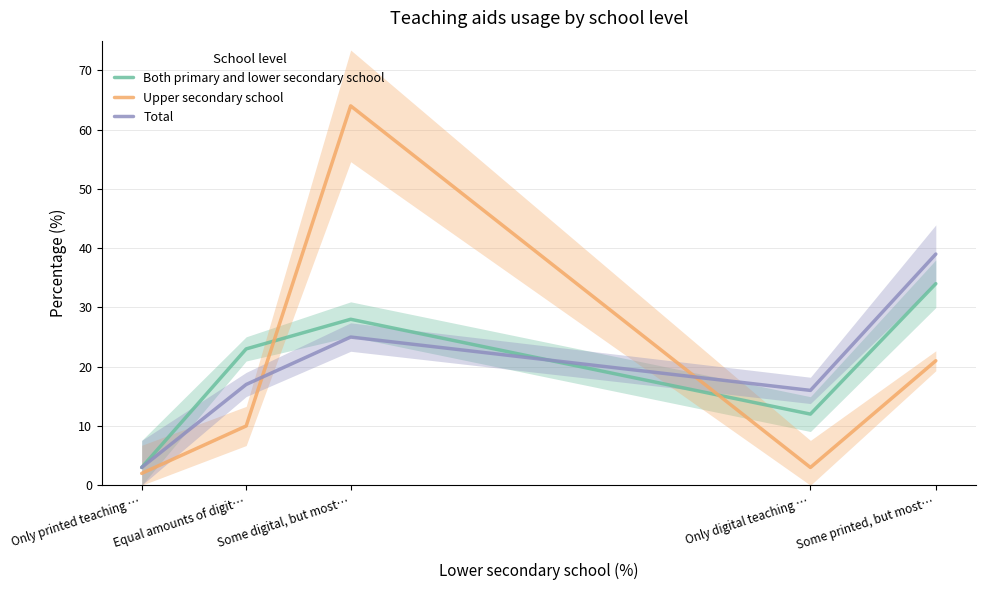

Which series ends up on top after the final intersection of Total and Upper secondary school?

Total